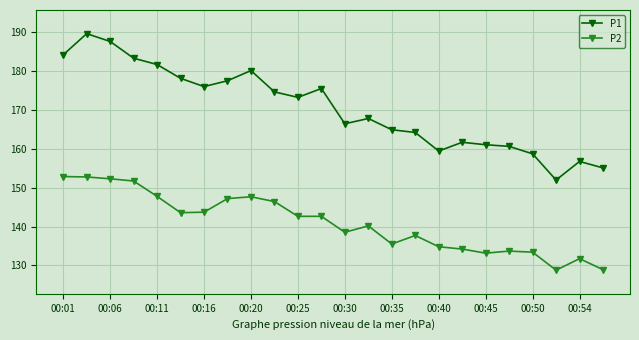

True or false: P1 has more than 1 points higher than both neighbors.

True